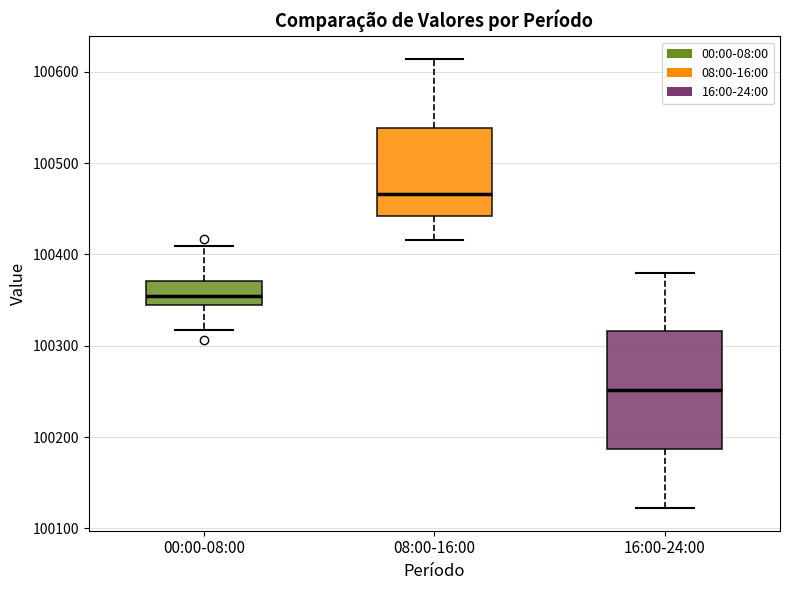

Where does the lower whisker of the box for 16:00-24:00 end on the y-axis? The values are not printed on the chart, so give them approximately, as read against the axis.

100120